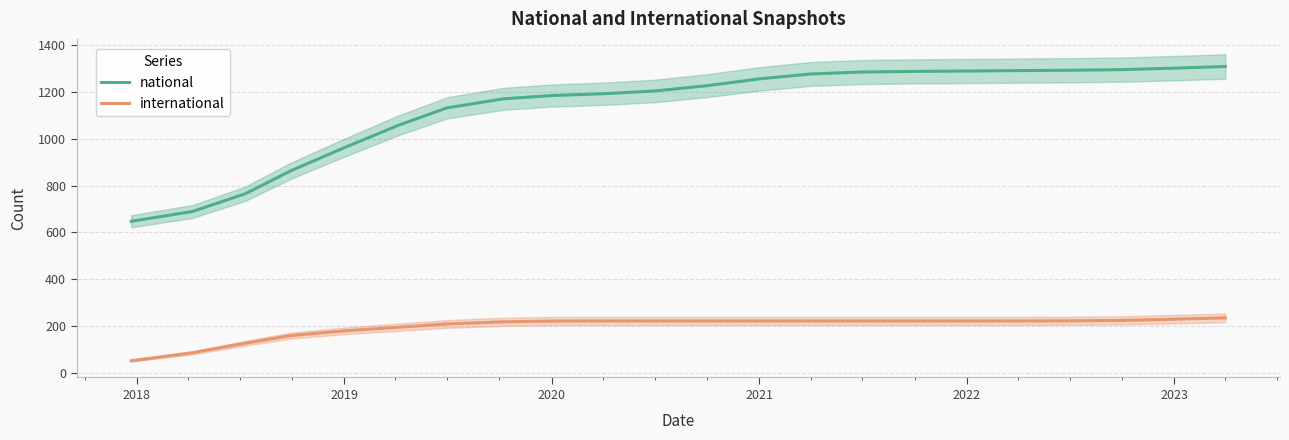

True or false: international and national intersect in this chart.

False